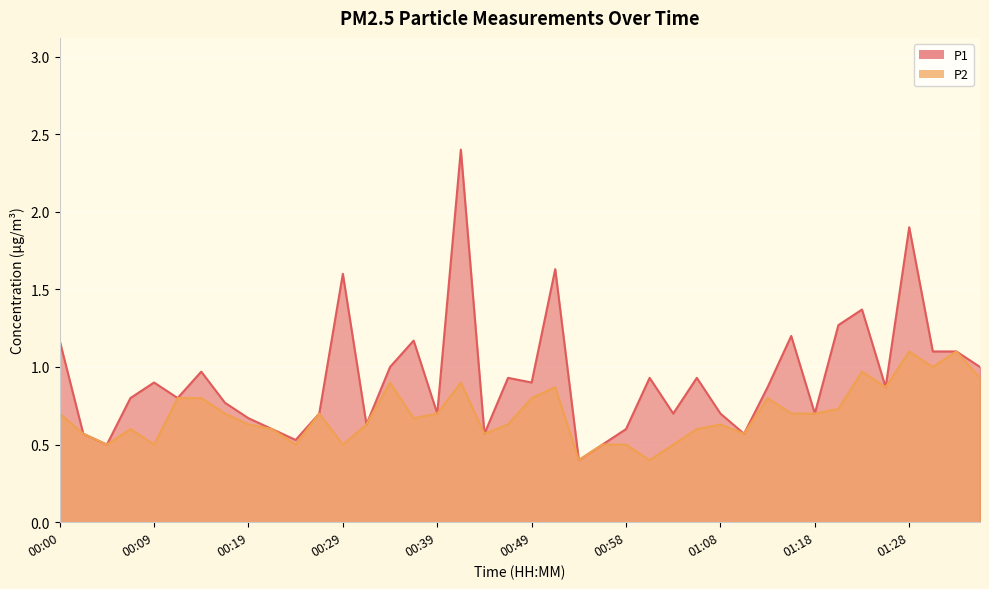

The P2 series shows 0.7 at 00:36. True or false?

True